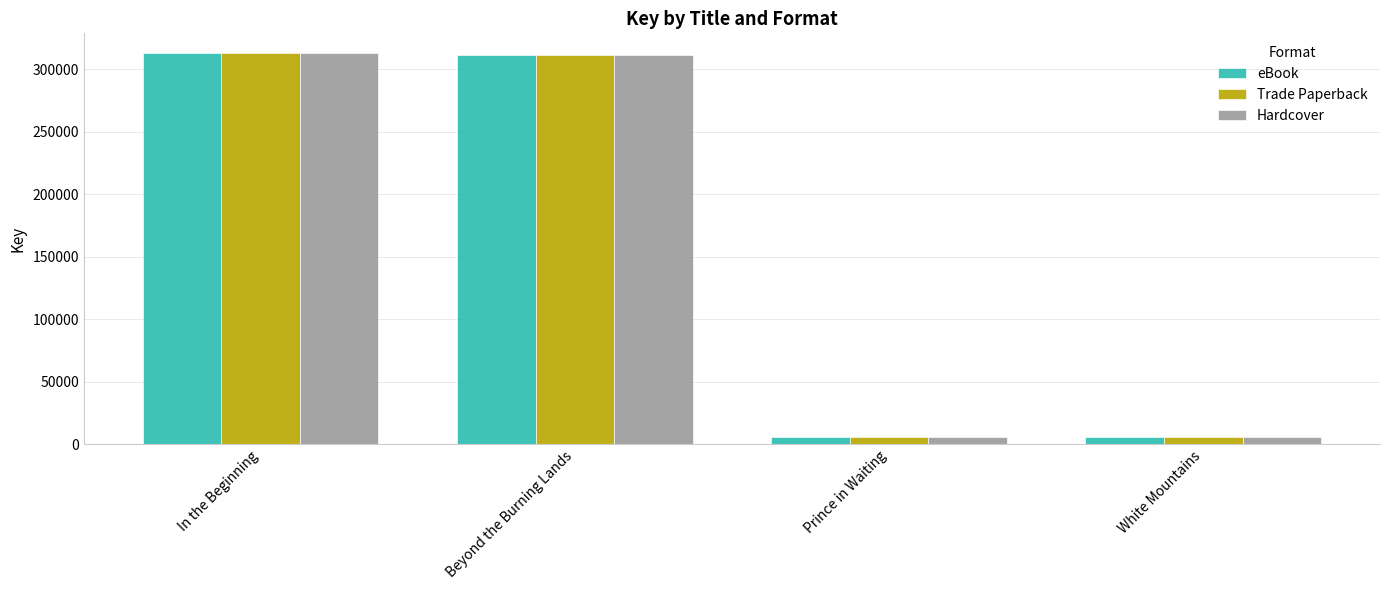

What is the difference between the Hardcover values at White Mountains and In the Beginning?

306999